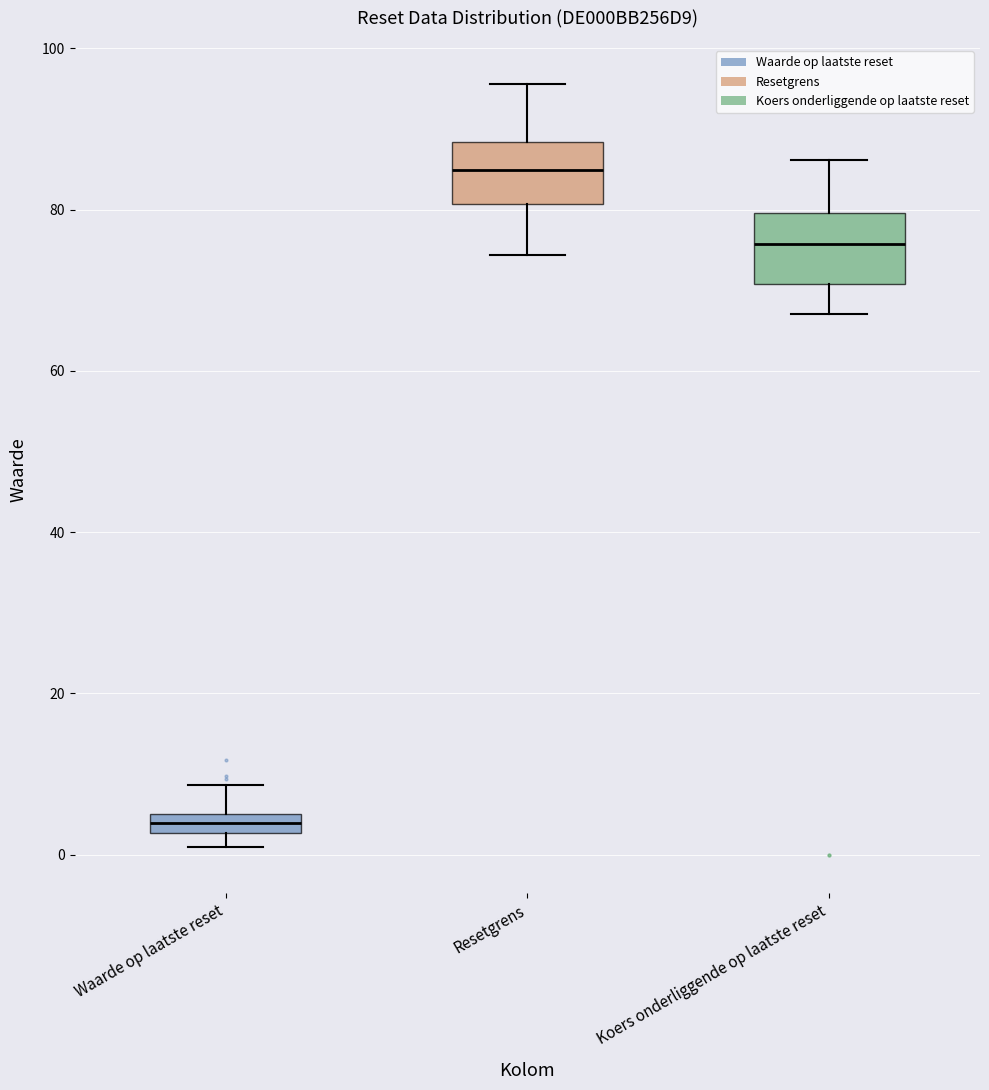

Where does the lower whisker of the box for Koers onderliggende op laatste reset end on the y-axis? The values are not printed on the chart, so give them approximately, as read against the axis.

68